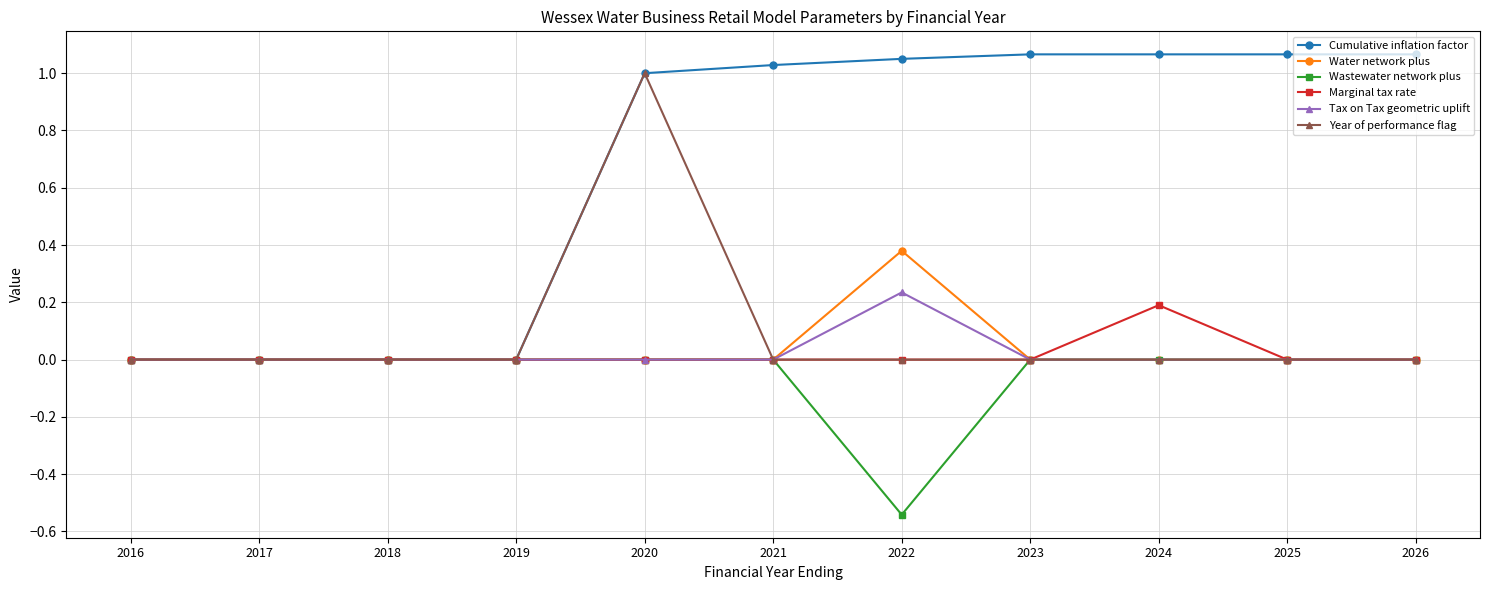

Which series has the largest total across all categories?

Cumulative inflation factor